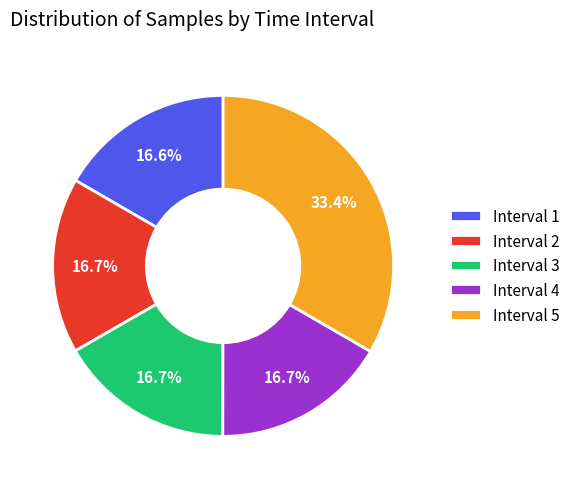

Which has a higher value, Interval 4 or Interval 5?

Interval 5